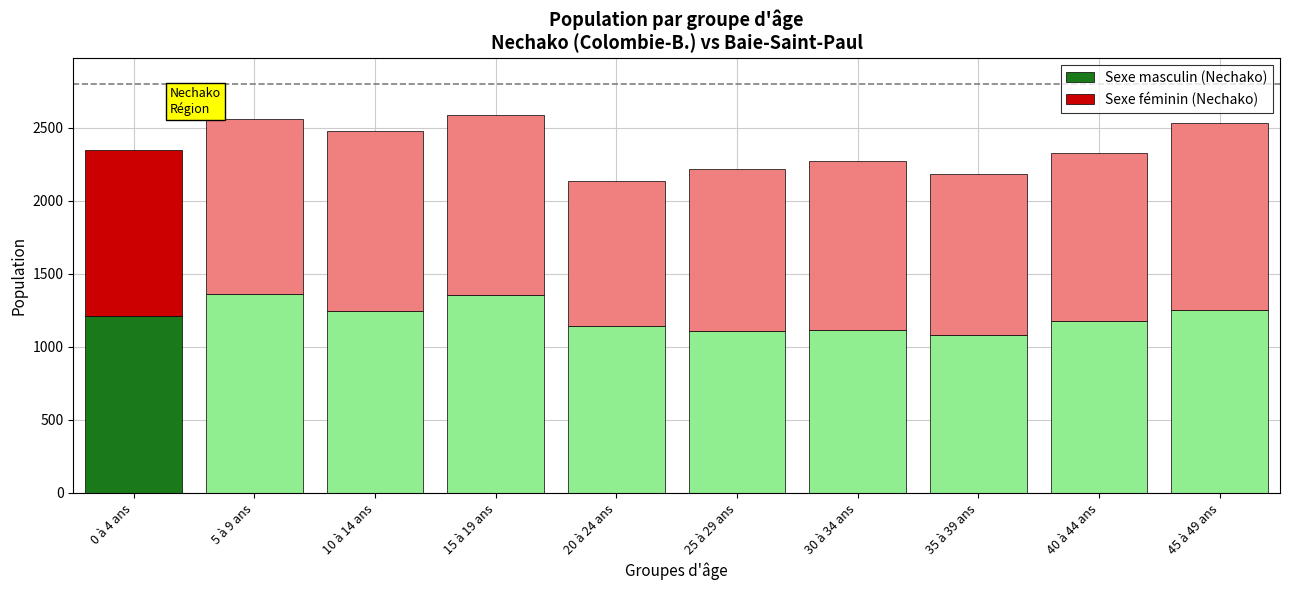

How many data points does each series have?

10